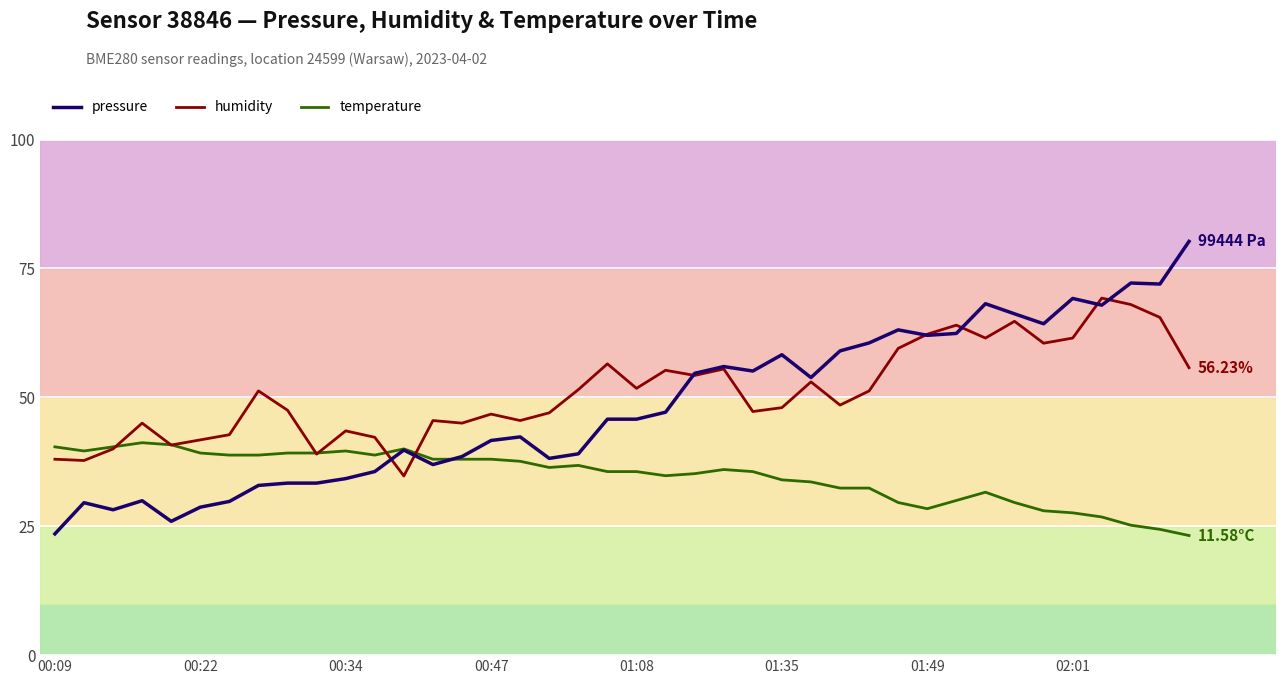

The temperature series shows 38.0 at 00:47. True or false?

True